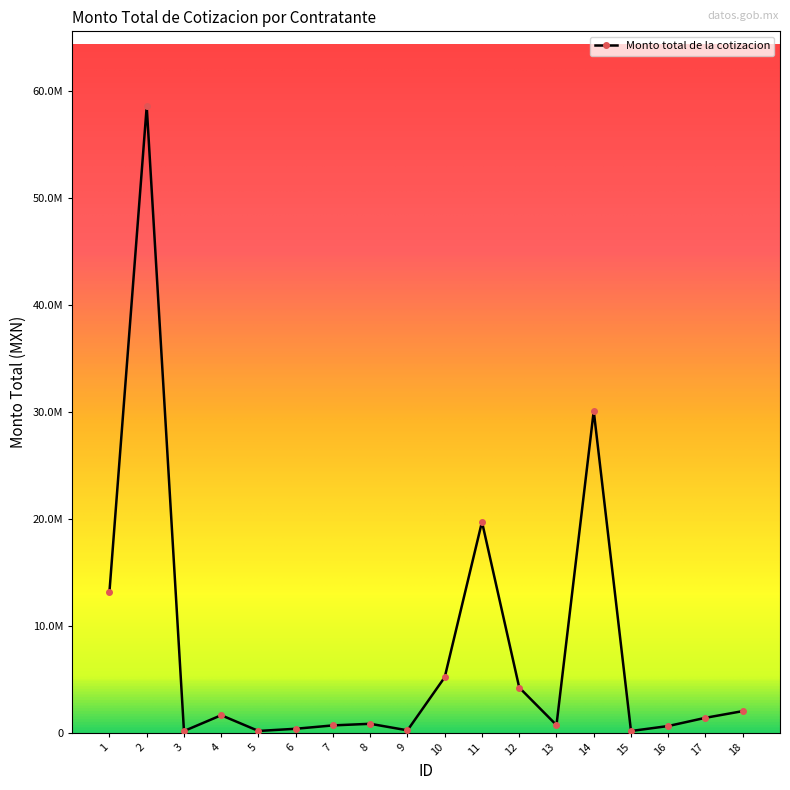

How many points are lower than both their immediate neighbors (excluding endpoints)?

5